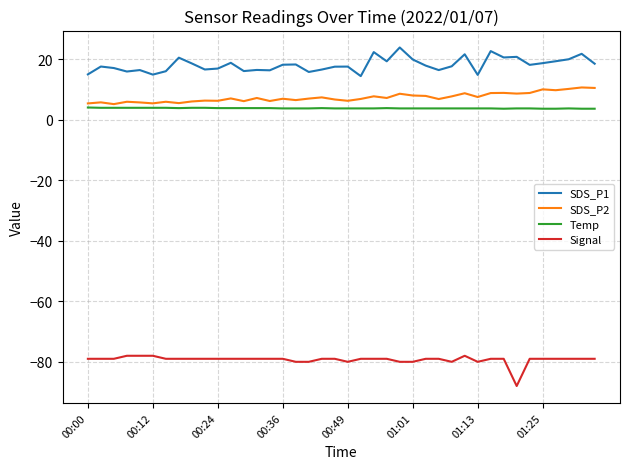

What is the maximum value for SDS_P2?

10.7